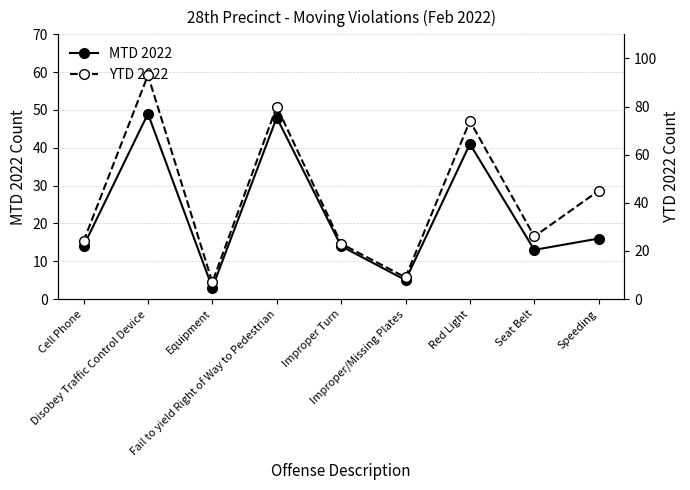

In MTD 2022, how many points are lower than both neighbors (excluding endpoints)?

3